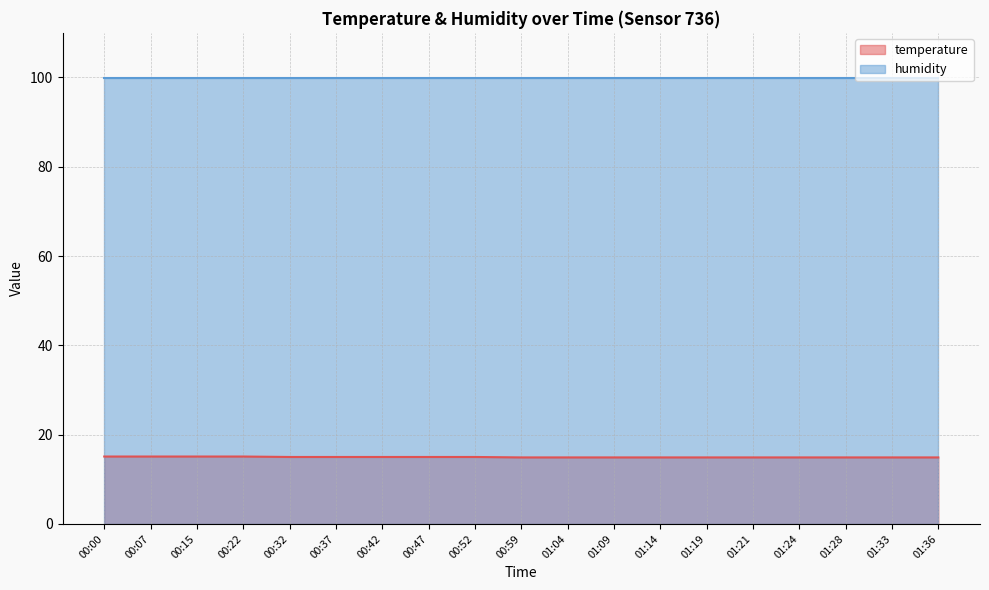

Rank the categories by value from highest to lowest.

00:00, 00:07, 00:15, 00:22, 00:32, 00:37, 00:42, 00:47, 00:52, 00:59, 01:04, 01:09, 01:14, 01:19, 01:21, 01:24, 01:28, 01:33, 01:36